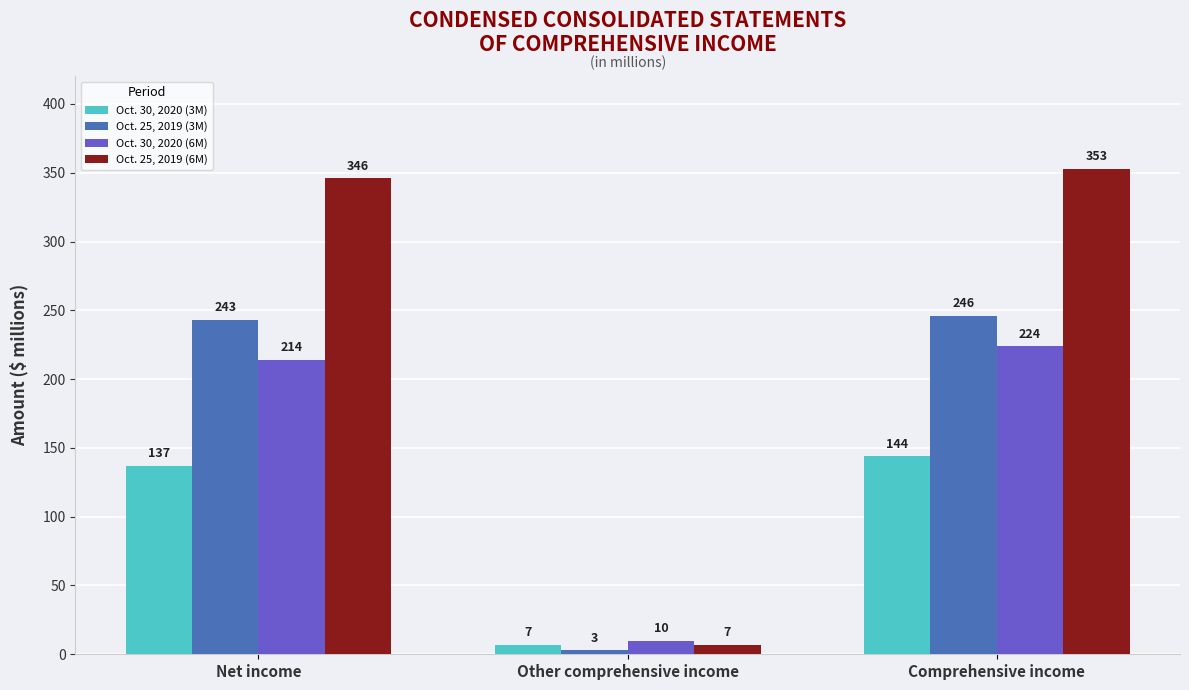

What is the label of the 3rd bar from the left?

Comprehensive income